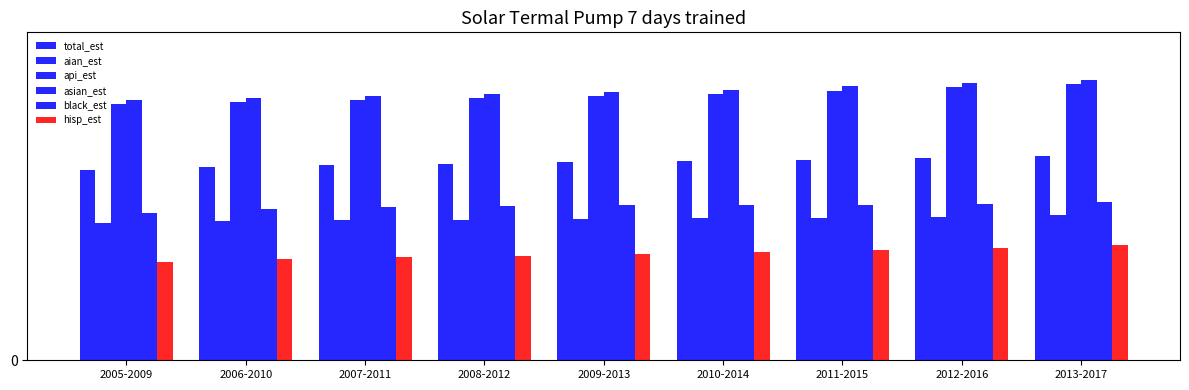

What is the difference between the api_est values at 2006-2010 and 2013-2017?

3.3